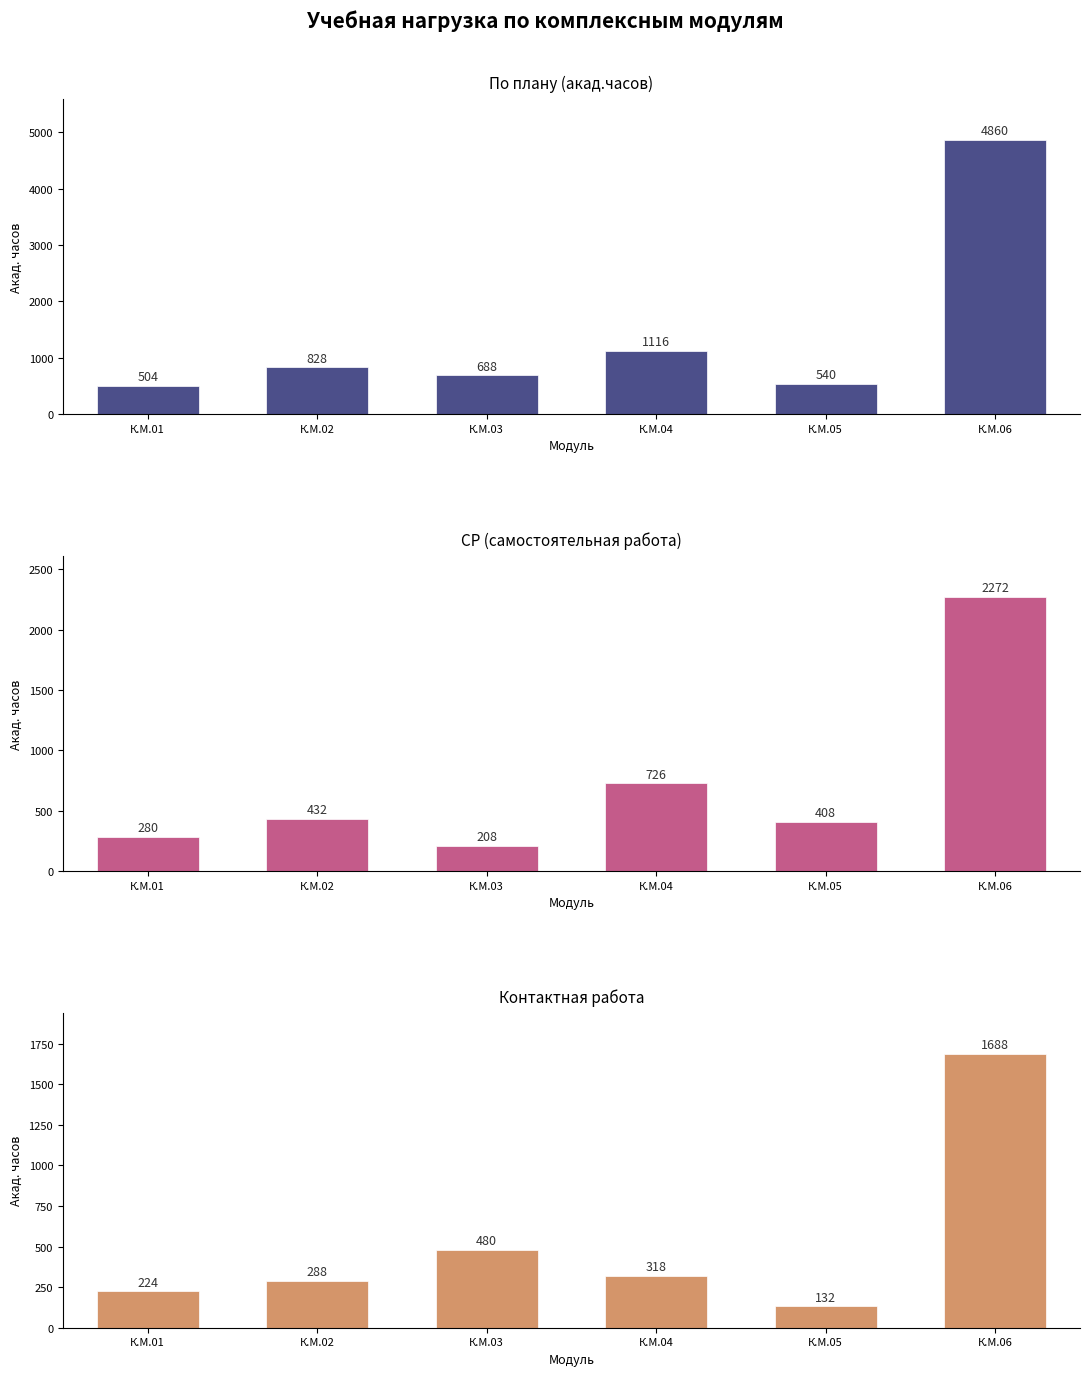

Which has a higher value, К.М.06 or К.М.03?

К.М.06